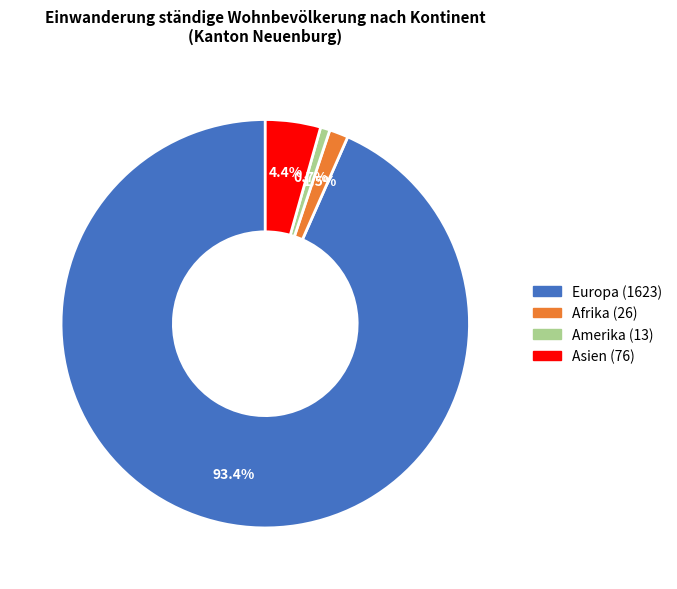

Approximately how many times larger is the value at Amerika compared to Asien?

0.2